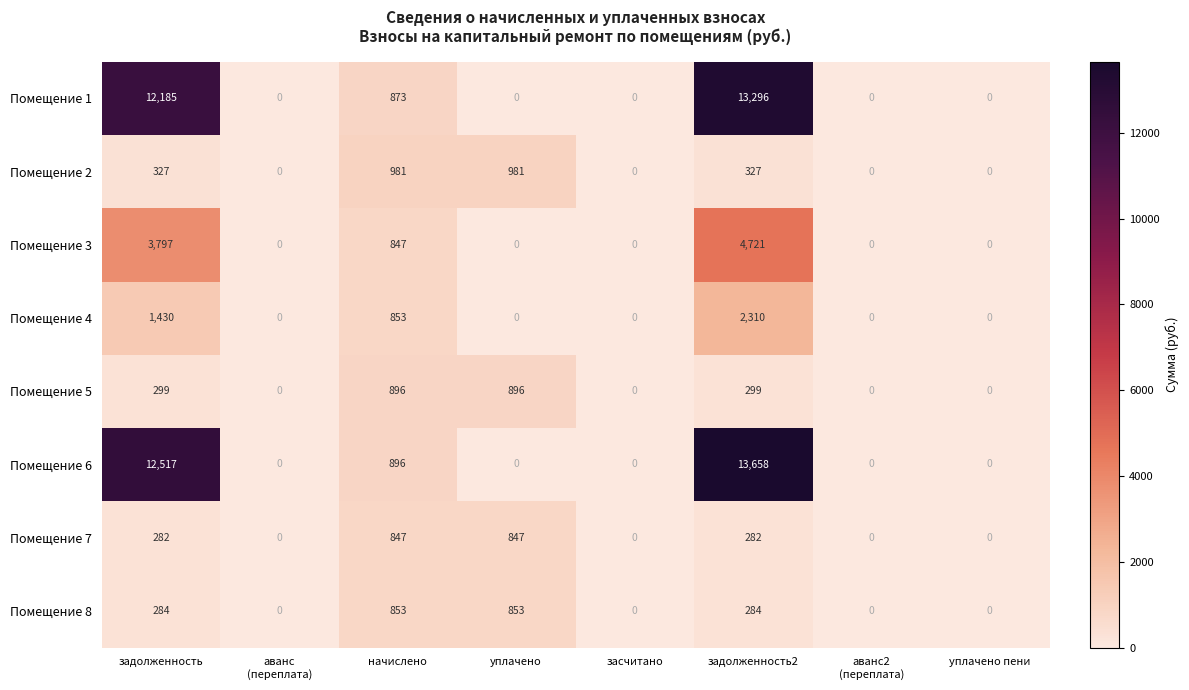

Which series has the largest range (max minus min)?

Помещение 6